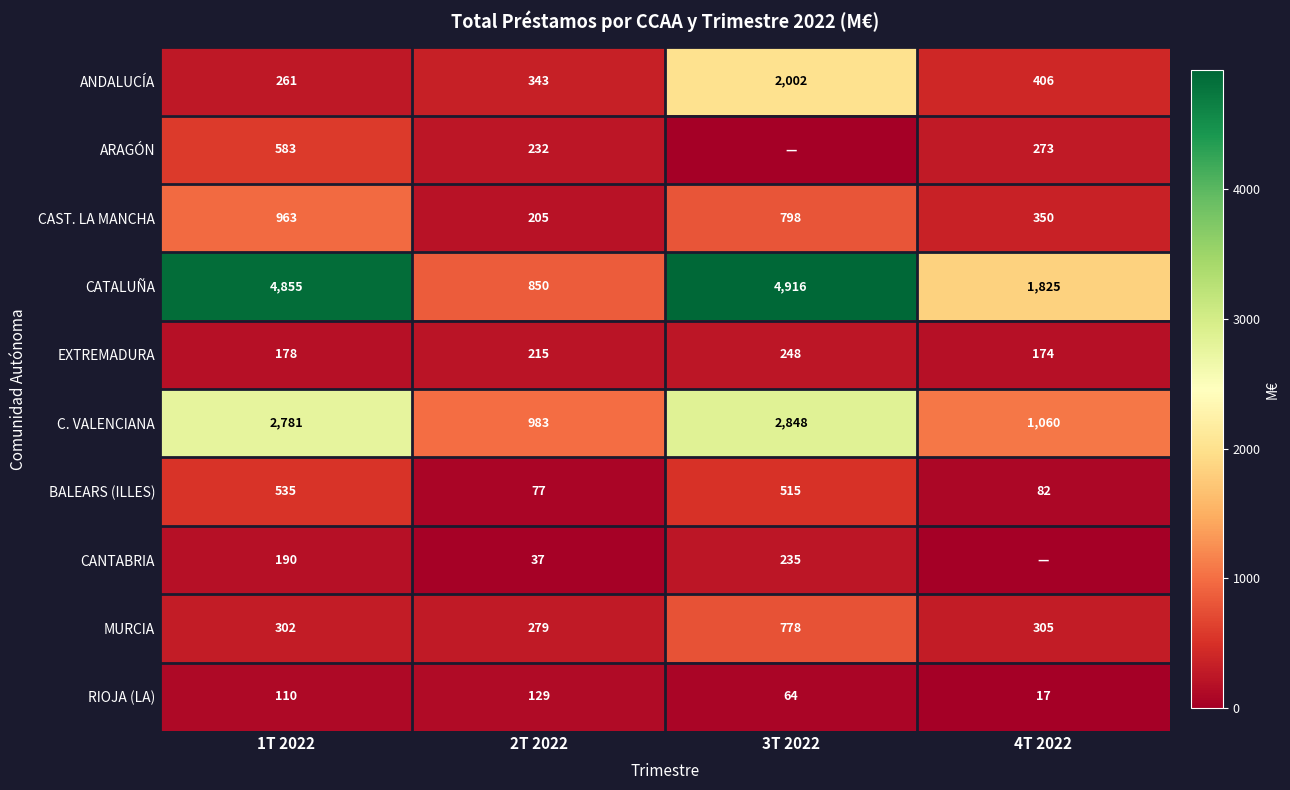

What is the total value across all series at 1T 2022?

10758